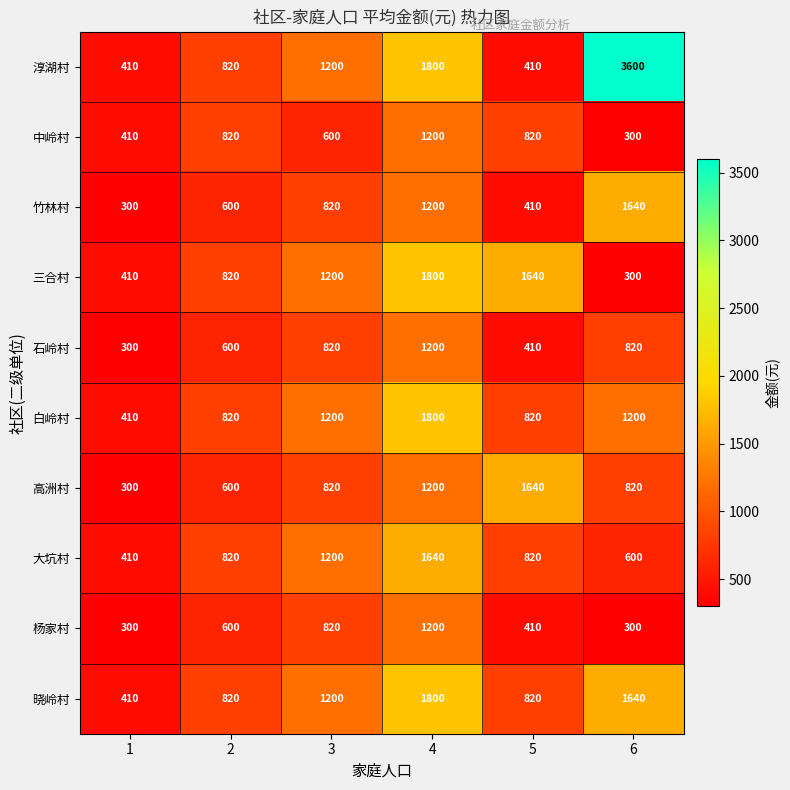

The value of 竹林村 at 5 is 410. True or false?

True